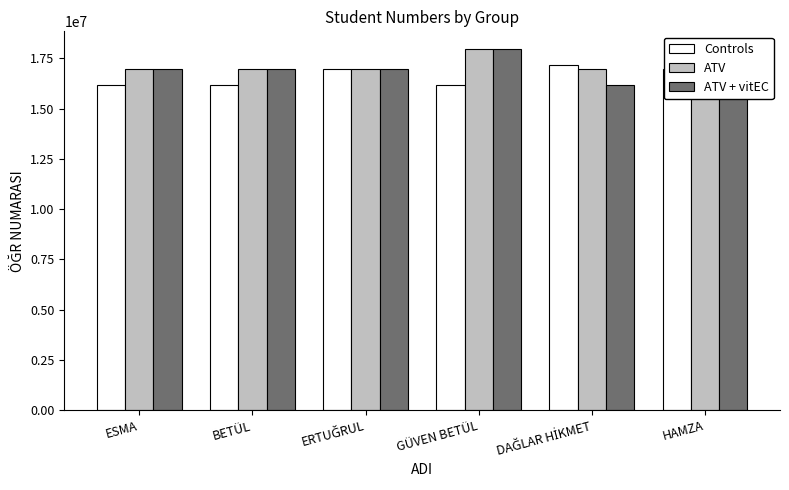

How many values in the ATV series are below 16945015?

3